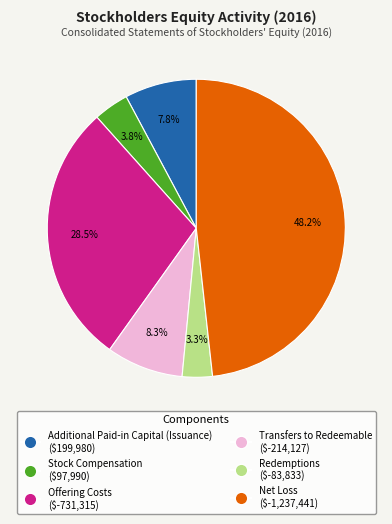

Does Net Loss represent more than half of the total?

No